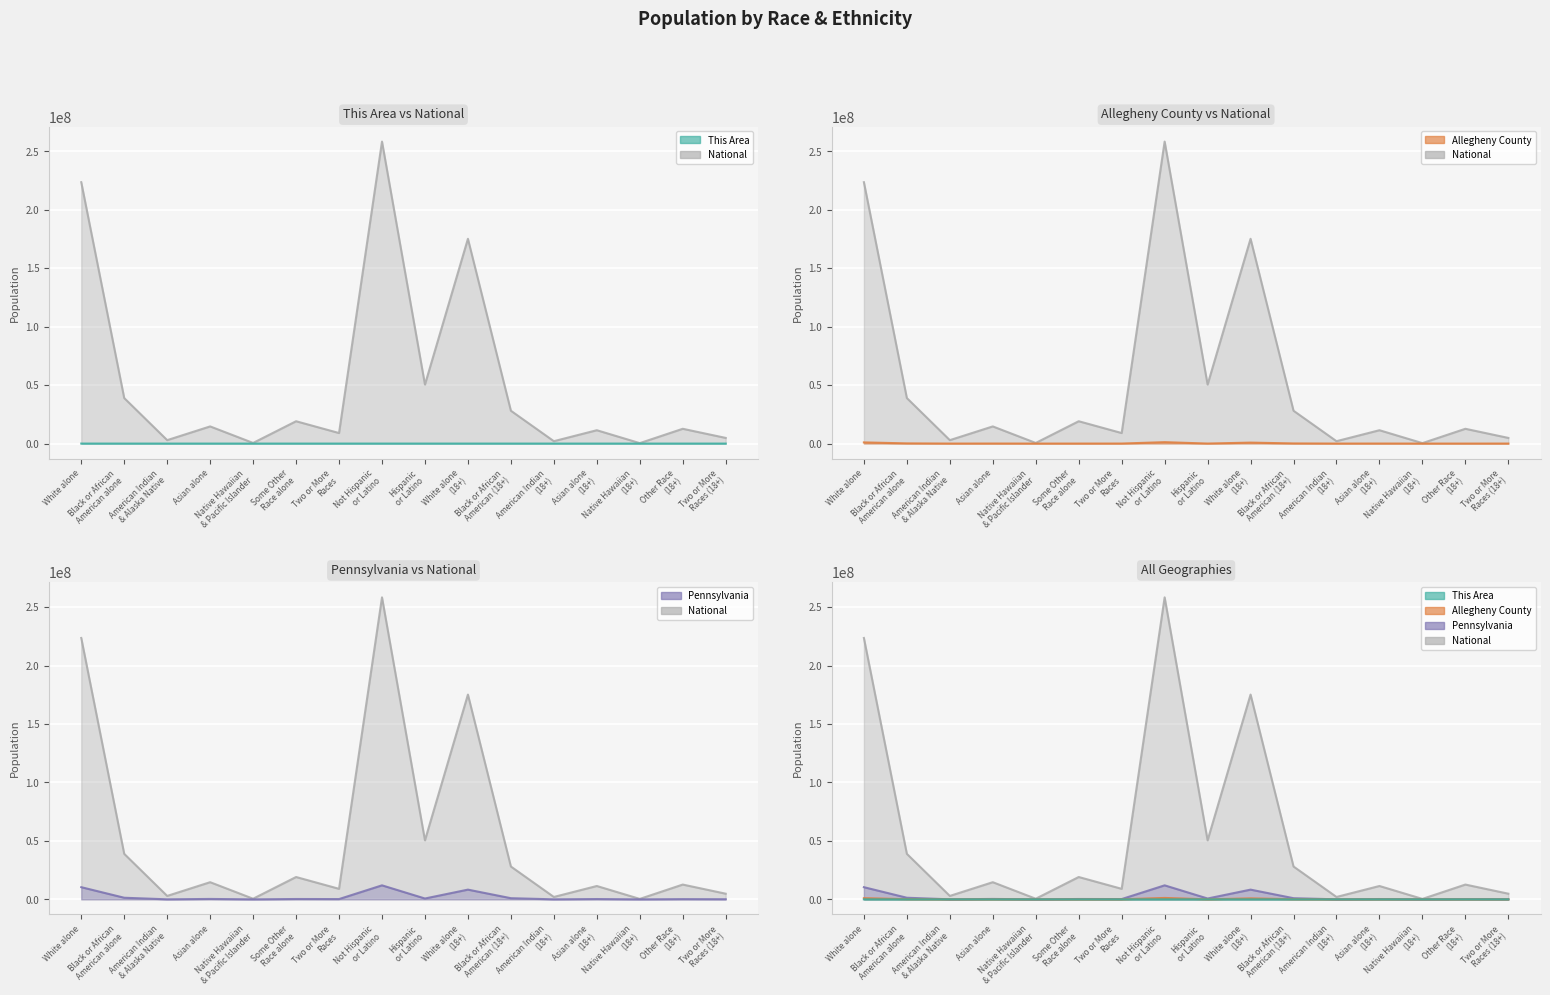

What is the value of the Pennsylvania point at the 15th from the left?

198585